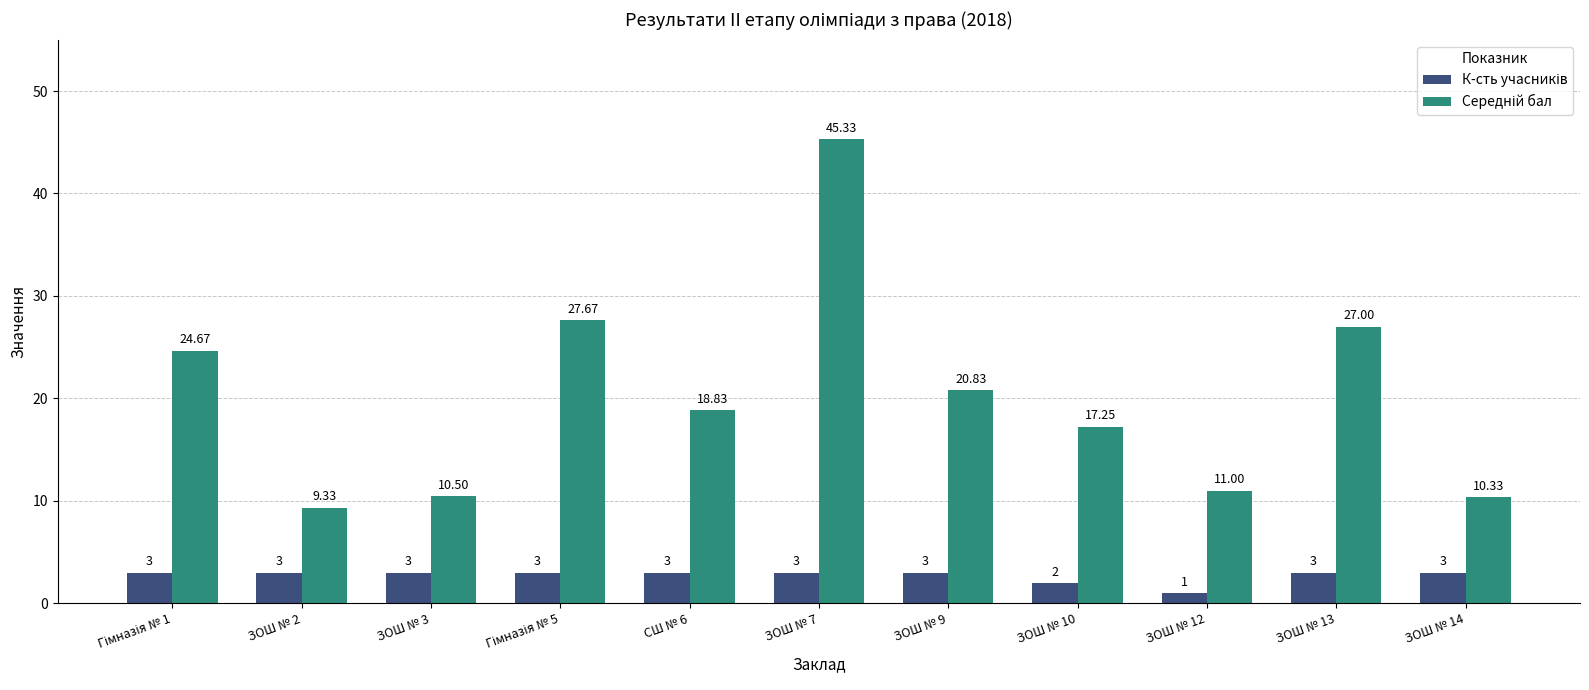

At which category is the sum across all series the highest?

ЗОШ № 7